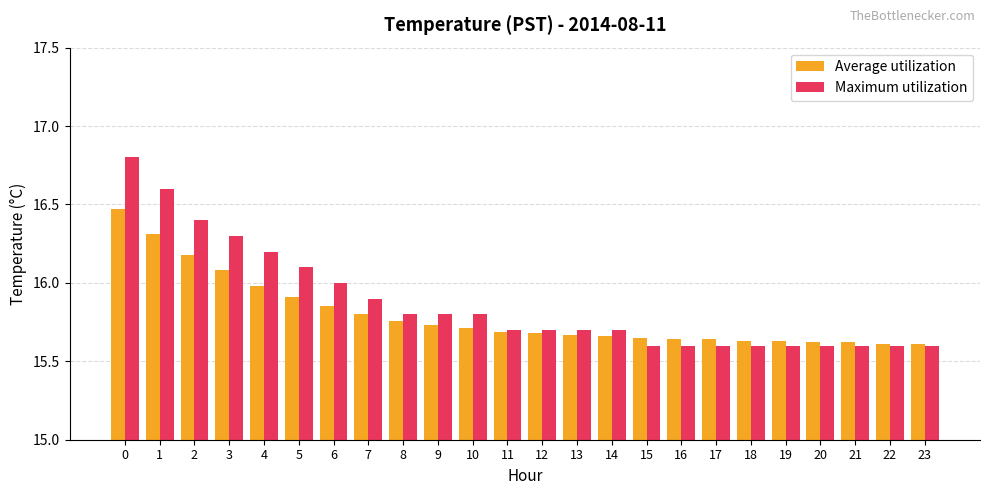

Rank the series by their average value, from lowest to highest.

Average utilization, Maximum utilization